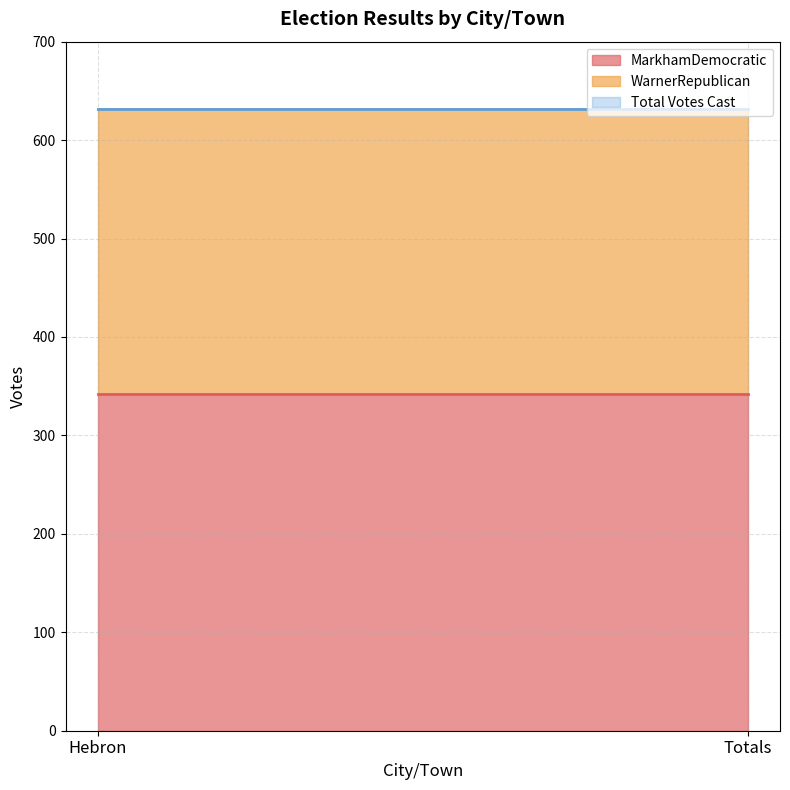

Is it true that Total Votes Cast equals 926 at Totals?

False